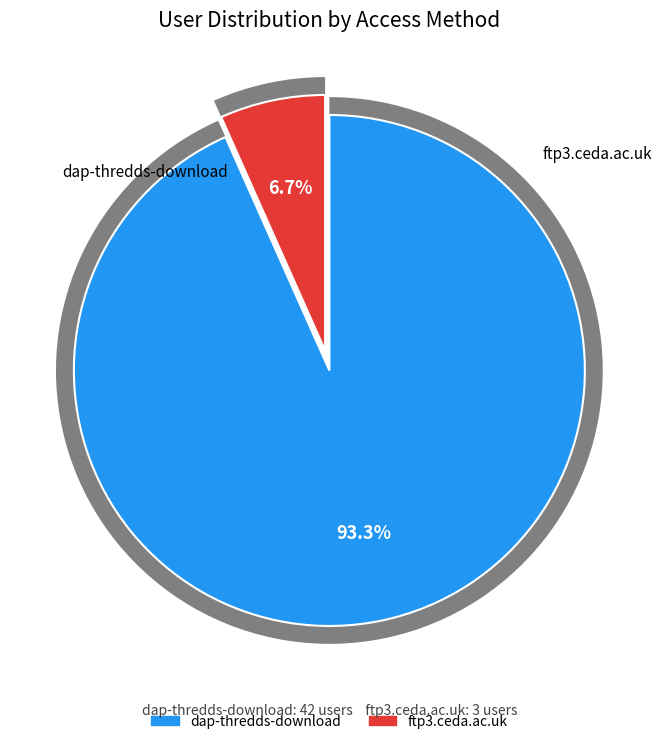

Does dap-thredds-download represent more than half of the total?

Yes